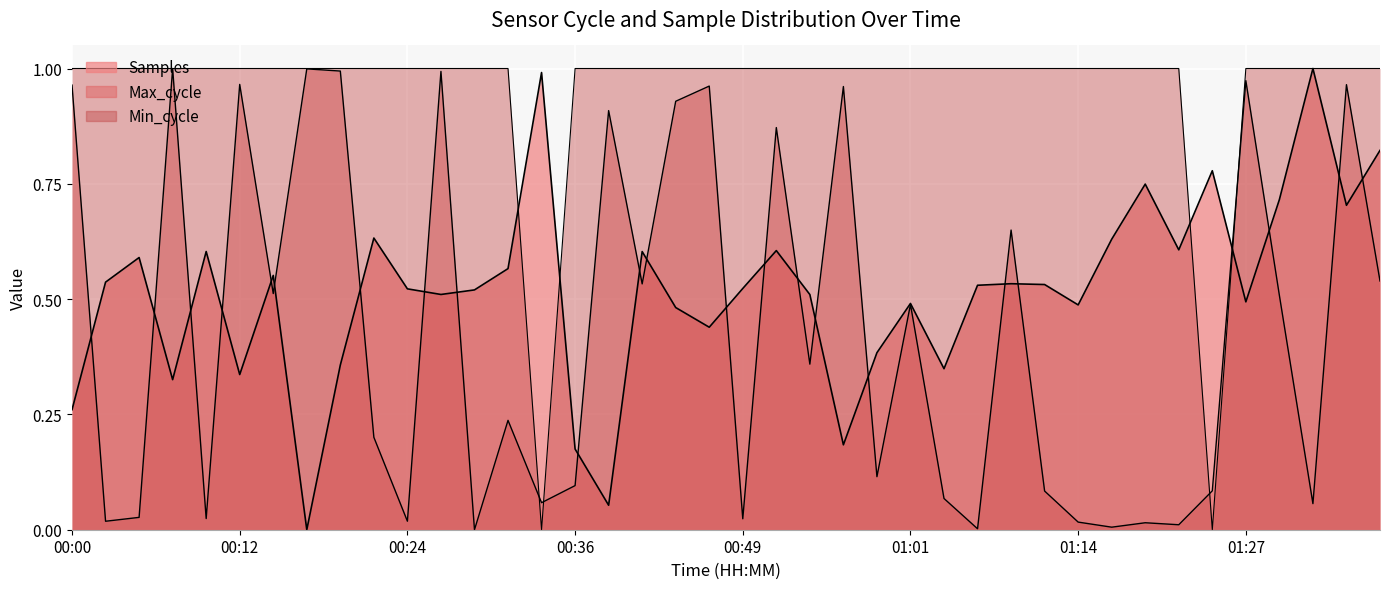

Reading right to left, transcribe all the data shown in this chart.

Samples: 0.8	0.7	1.0	0.7	0.5	0.8	0.6	0.7	0.6	0.5	0.5	0.5	0.5	0.3	0.5	0.4	0.2	0.5	0.6	0.5	0.4	0.5	0.6	0.1	0.2	1.0	0.6	0.5	0.5	0.5	0.6	0.4	0.0	0.6	0.3	0.6	0.3	0.6	0.5	0.3
Max_cycle: 0.5	1.0	0.1	0.5	1.0	0.1	0.0	0.0	0.0	0.0	0.1	0.6	0.0	0.1	0.5	0.1	1.0	0.4	0.9	0.0	1.0	0.9	0.5	0.9	0.1	0.1	0.2	0.0	1.0	0.0	0.2	1.0	1.0	0.5	1.0	0.0	1.0	0.0	0.0	1.0
Min_cycle: 1.0	1.0	1.0	1.0	1.0	0.0	1.0	1.0	1.0	1.0	1.0	1.0	1.0	1.0	1.0	1.0	1.0	1.0	1.0	1.0	1.0	1.0	1.0	1.0	1.0	0.0	1.0	1.0	1.0	1.0	1.0	1.0	1.0	1.0	1.0	1.0	1.0	1.0	1.0	1.0